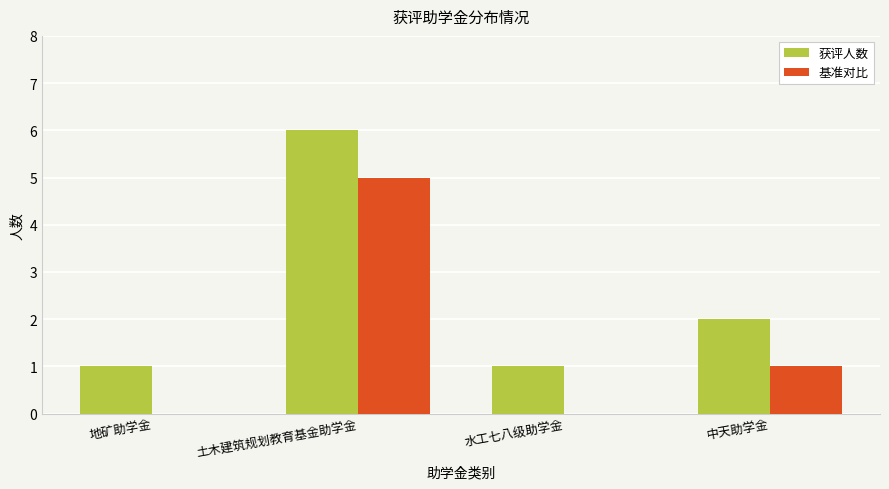

What is the sum of all 获评人数 values?

10